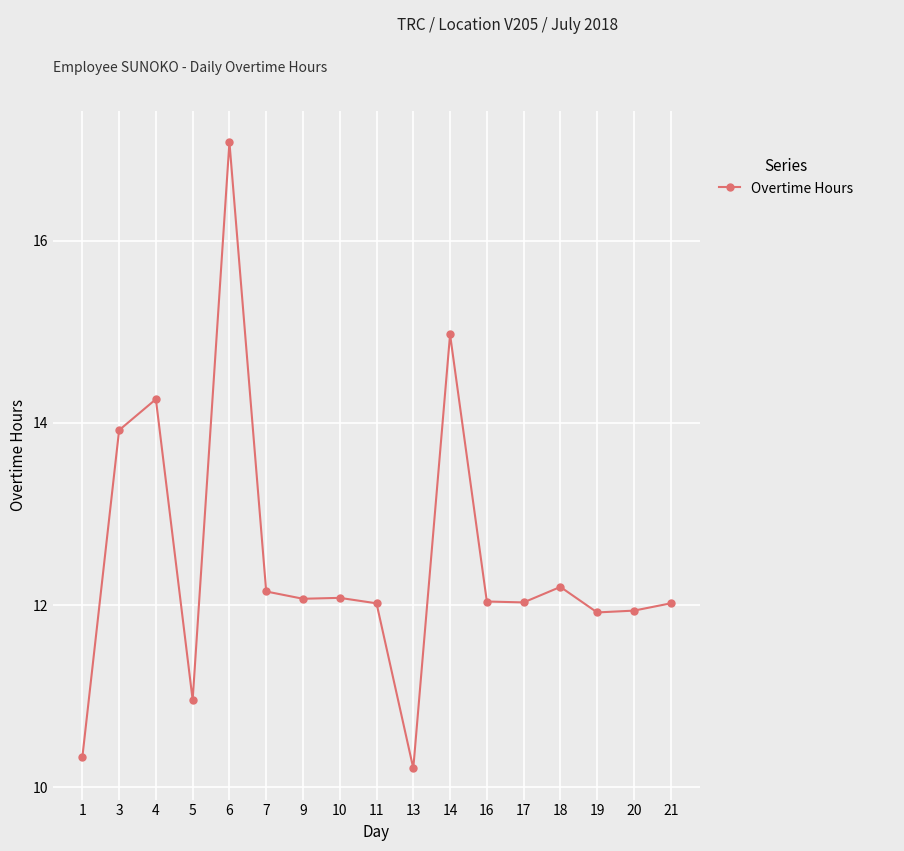

How many lines are shown in the chart?

1